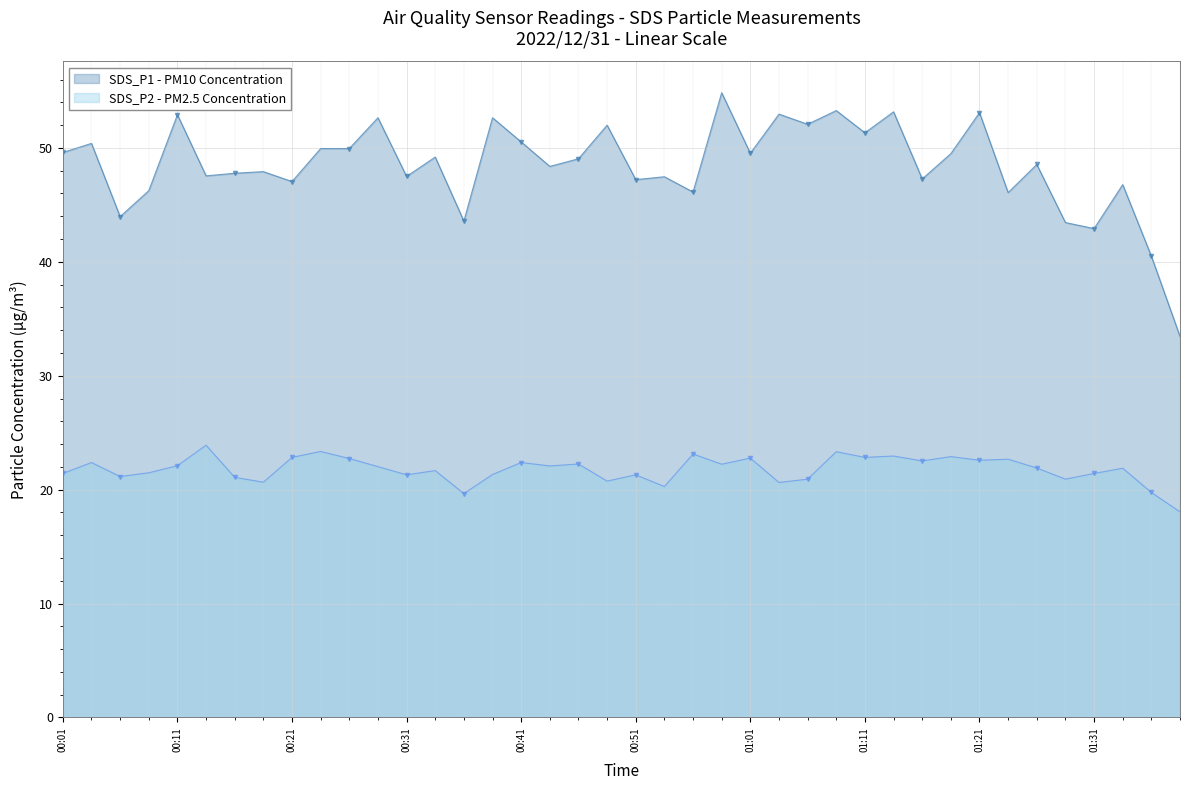

What is the smallest value displayed?

18.1